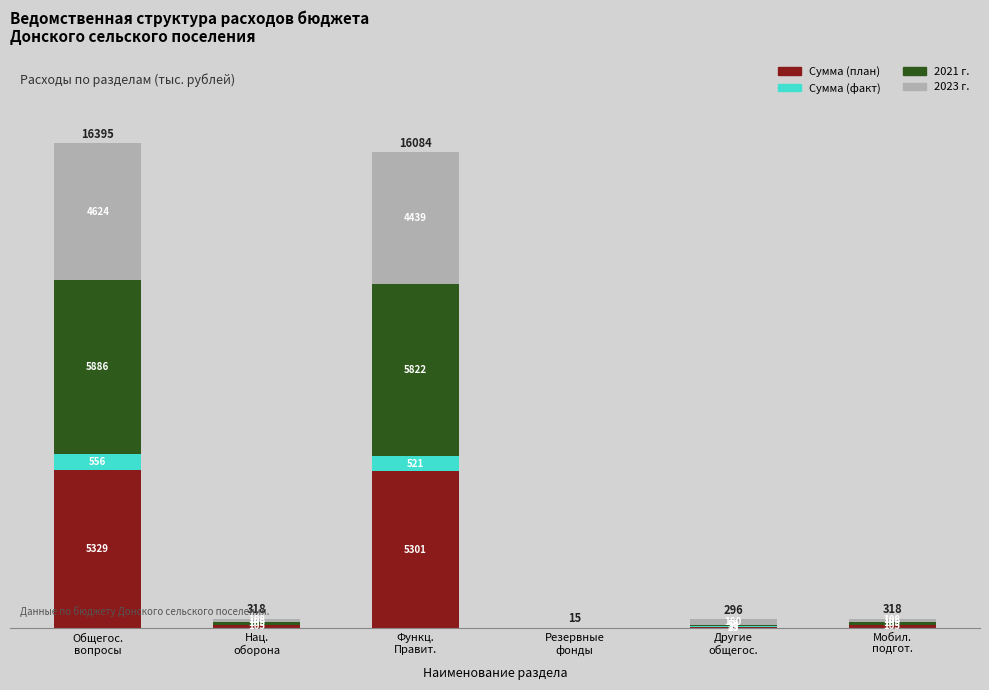

What is the maximum value for Сумма (план)?

5329.1